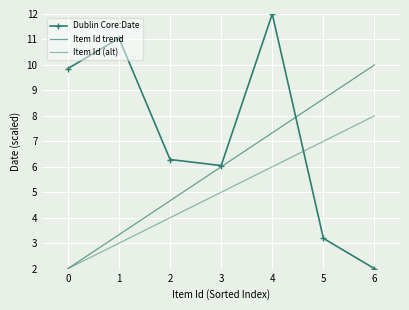

How many data points does each series have?

7